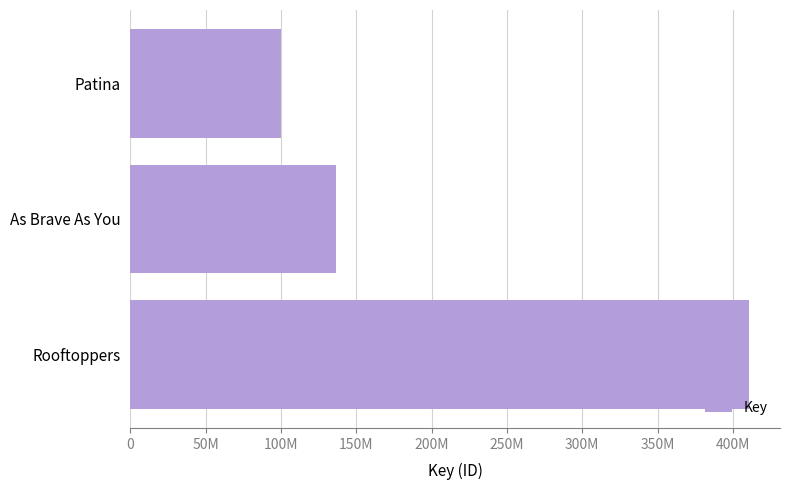

Does the chart contain any negative values?

No